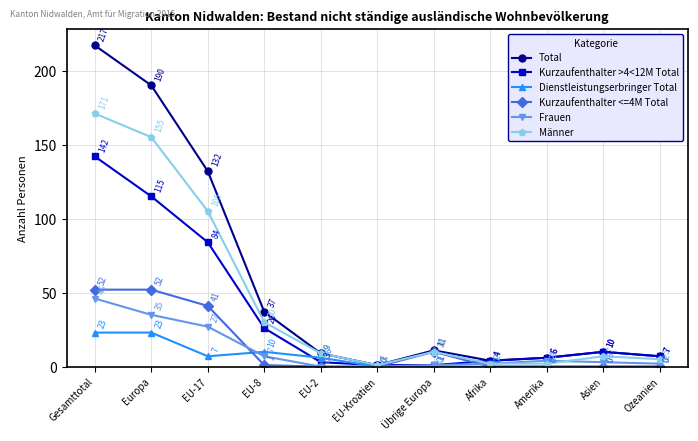

What is the difference between the maximum and minimum values in the Frauen series?

46